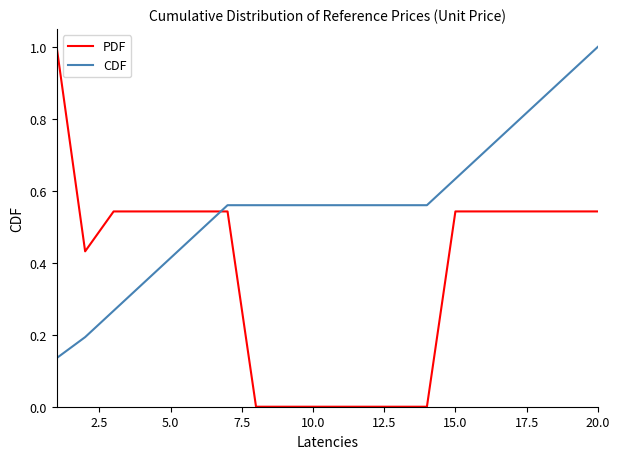

Which series has the largest total across all categories?

CDF